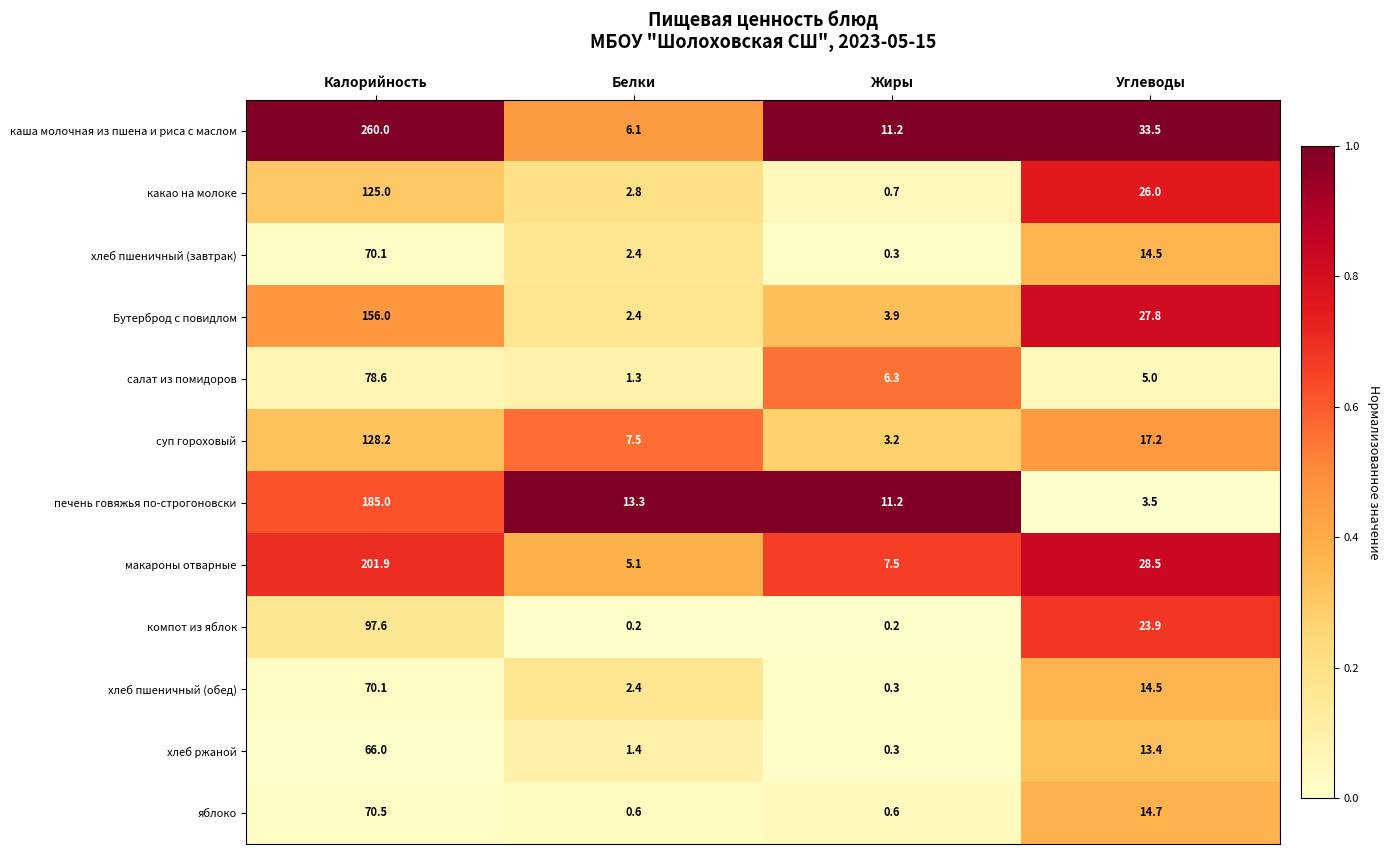

Is it true that компот из яблок equals 0.2 at Белки?

True